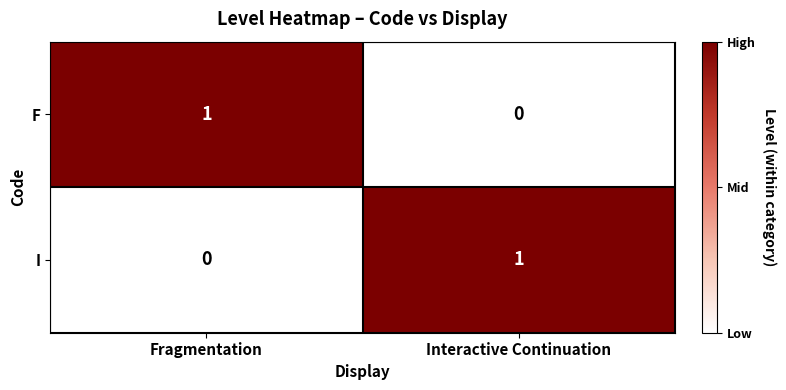

At Interactive Continuation, list the series in order from smallest to largest.

F, I